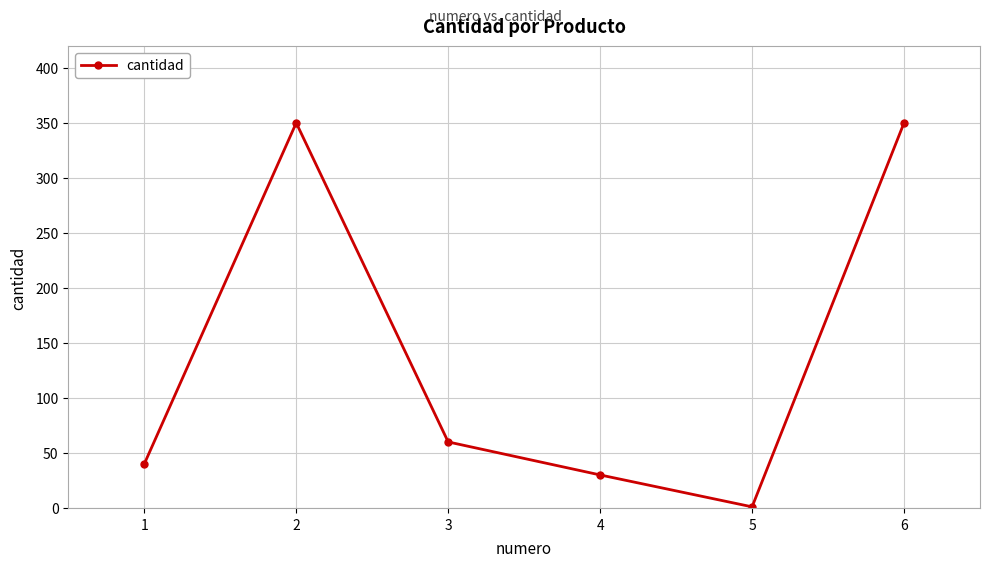

What is the difference between the maximum and minimum values?

349